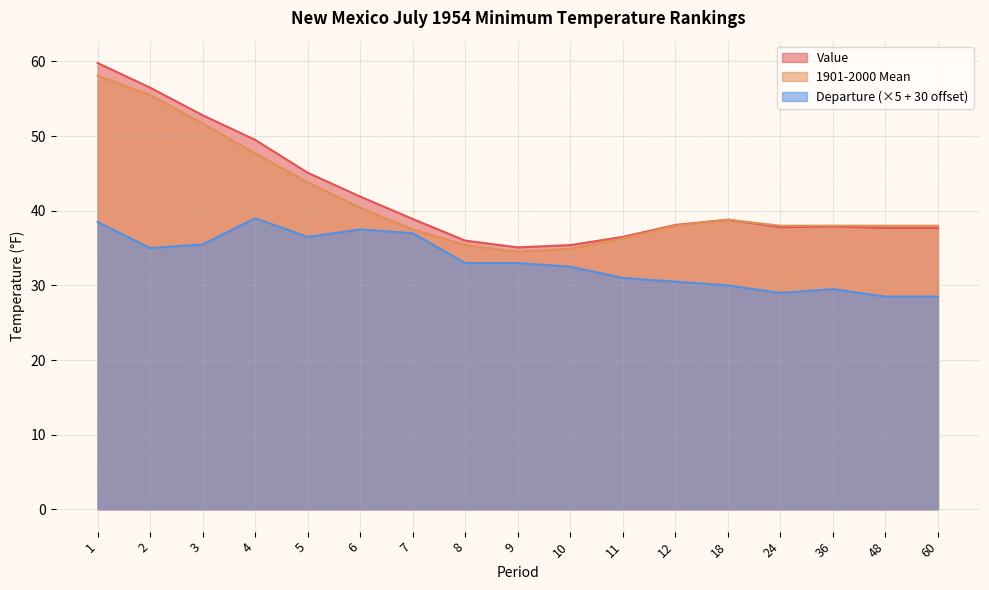

At which category does the chart reach its minimum across all series?

48